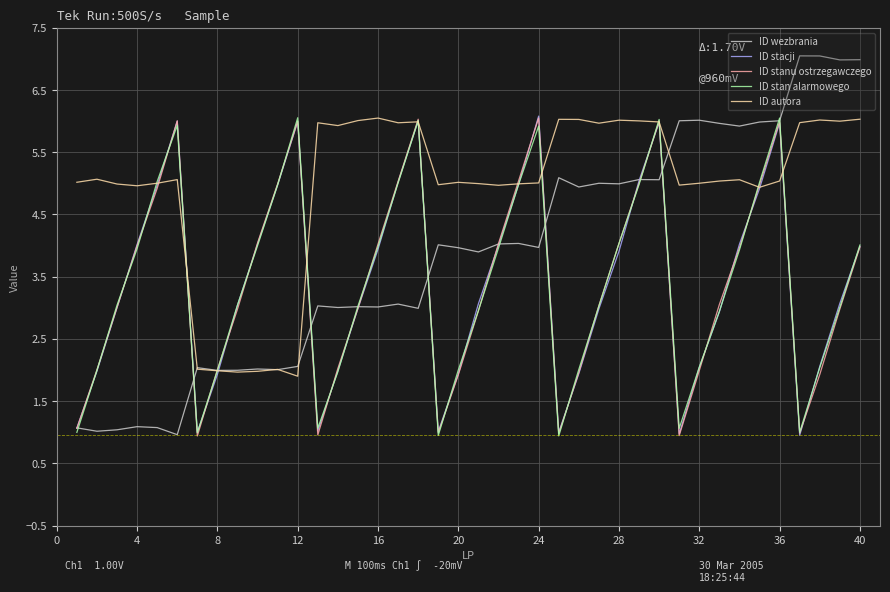

What is the value of the ID autora point at the 39th from the left?

6.0